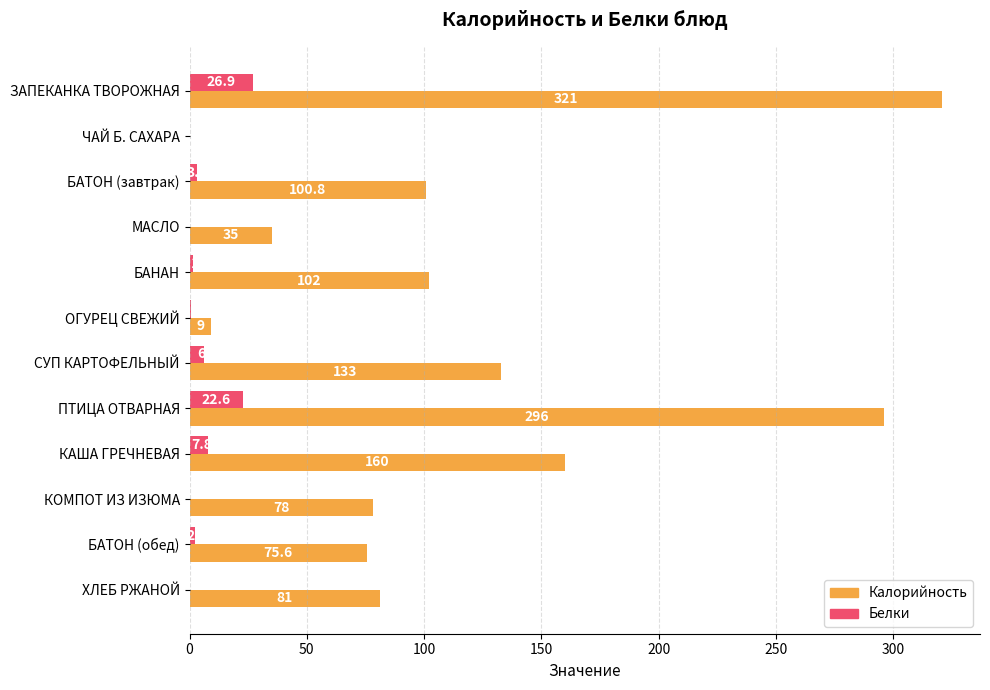

Is the value of Белки at БАТОН (обед) greater than the value of Калорийность at БАНАН?

No